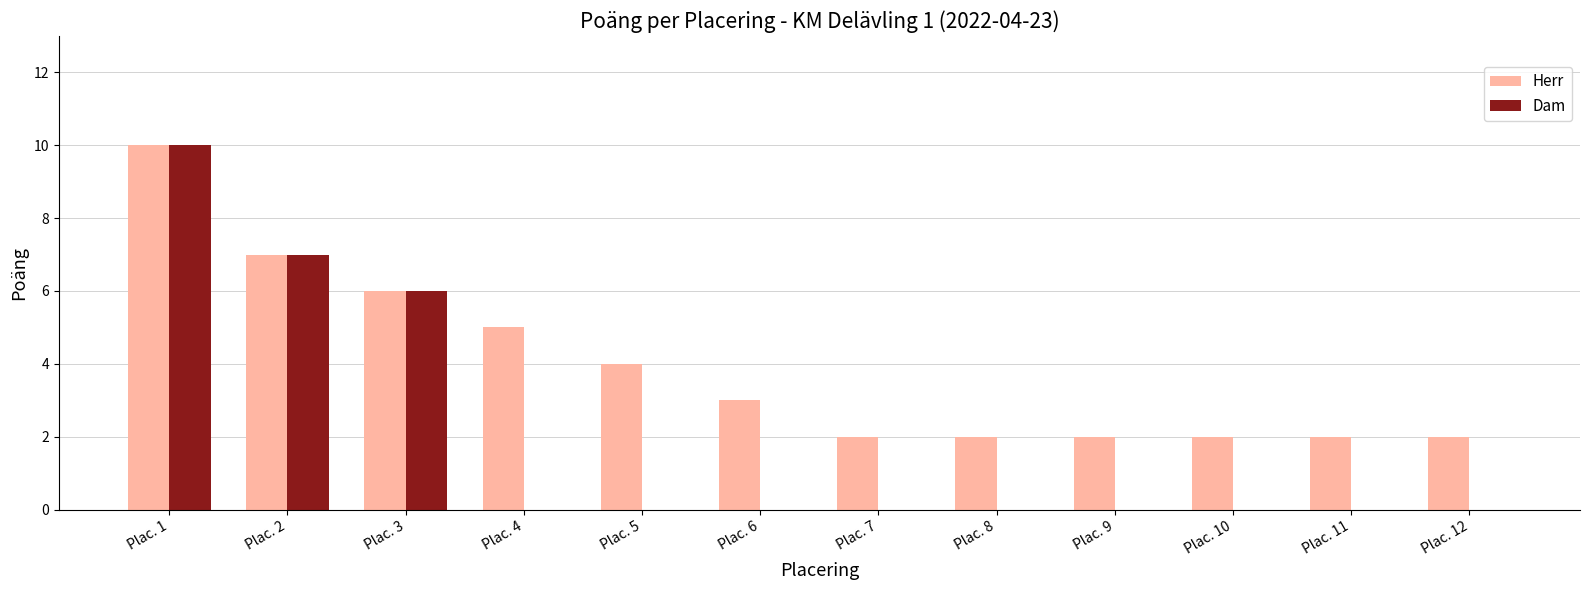

What is the spread (max minus min) of values at Plac. 11?

2